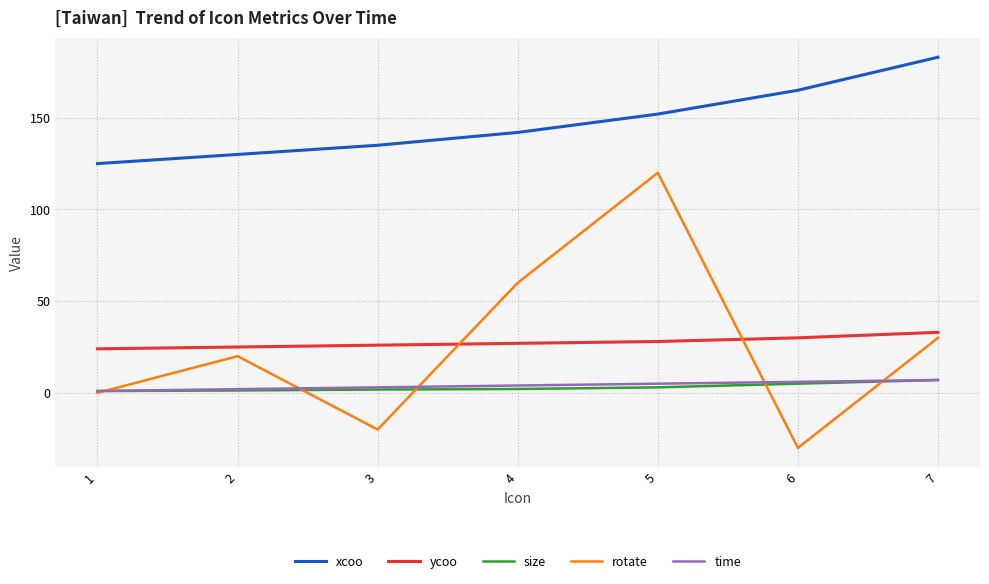

What is the difference between the highest and lowest values at 7?

176.0